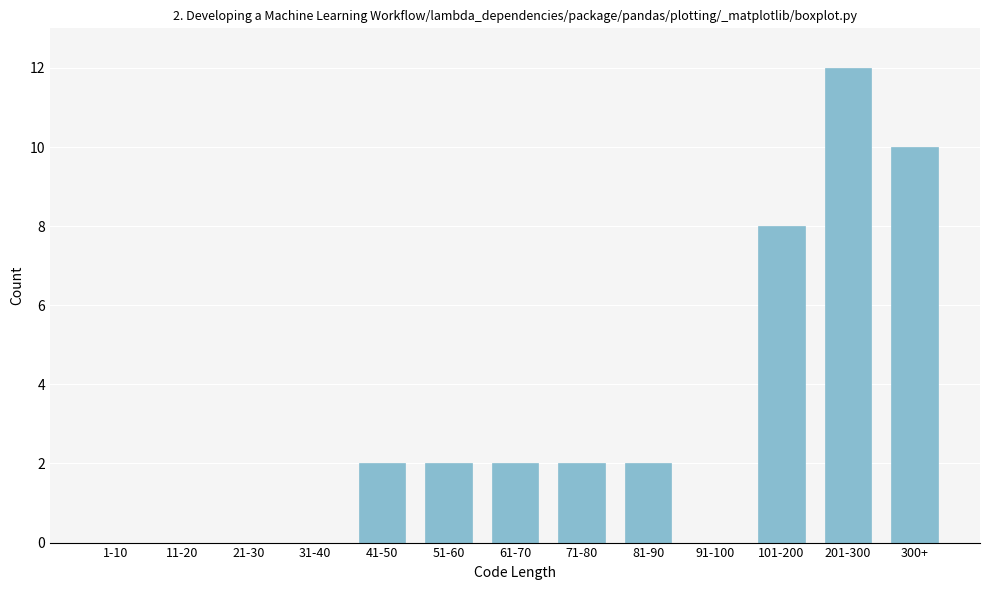

Reading left to right, transcribe all the data shown in this chart.

1-10=0	11-20=0	21-30=0	31-40=0	41-50=2	51-60=2	61-70=2	71-80=2	81-90=2	91-100=0	101-200=8	201-300=12	300+=10